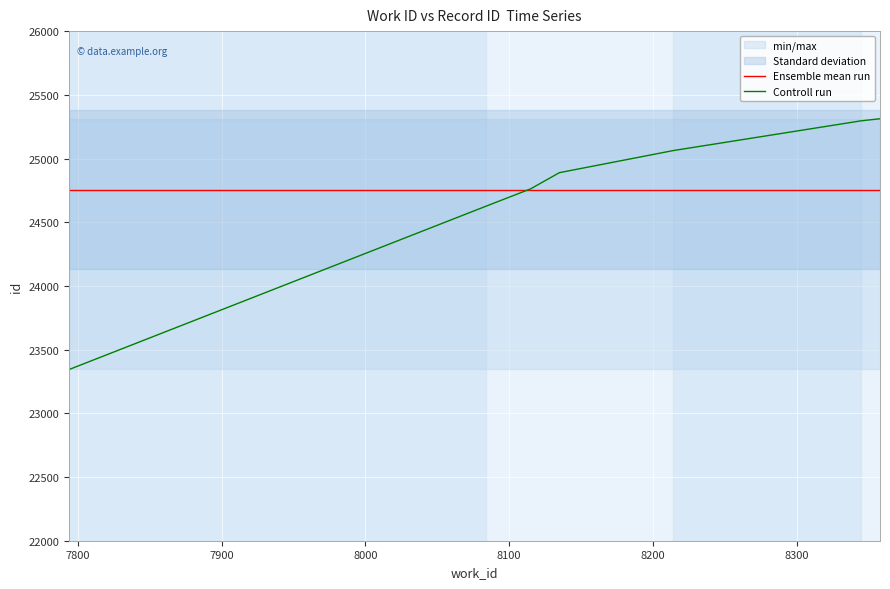

At how many categories does at least one series exceed 24106?

7